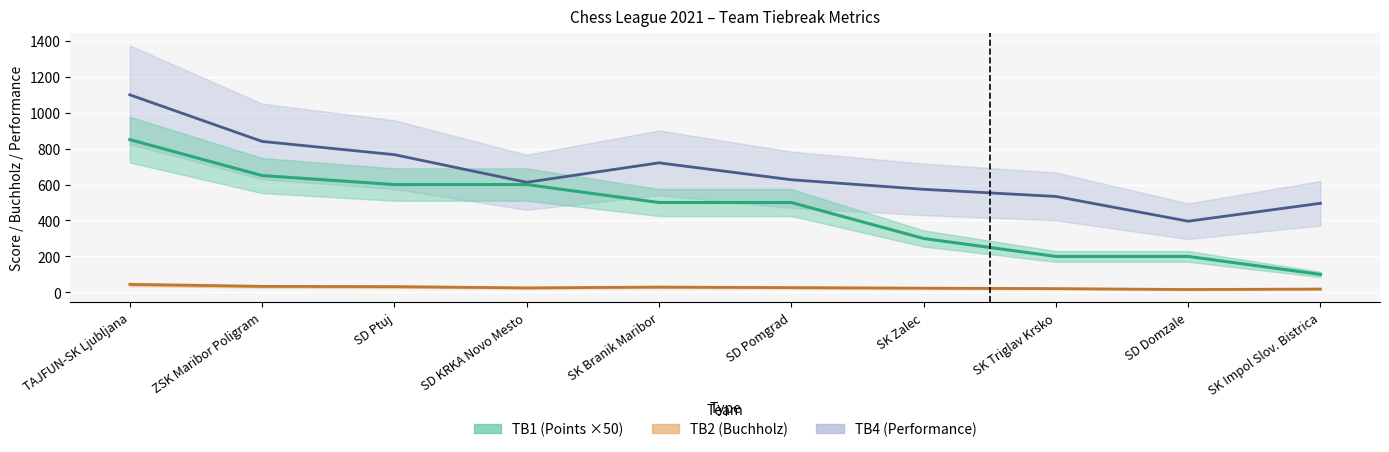

At how many categories does at least one series exceed 375?

10